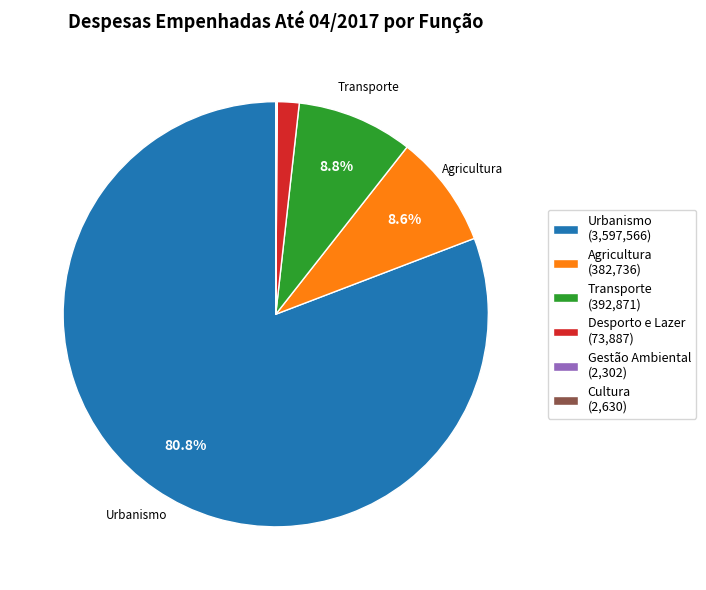

What portion of the pie excludes Agricultura (382,736)?

91.4%